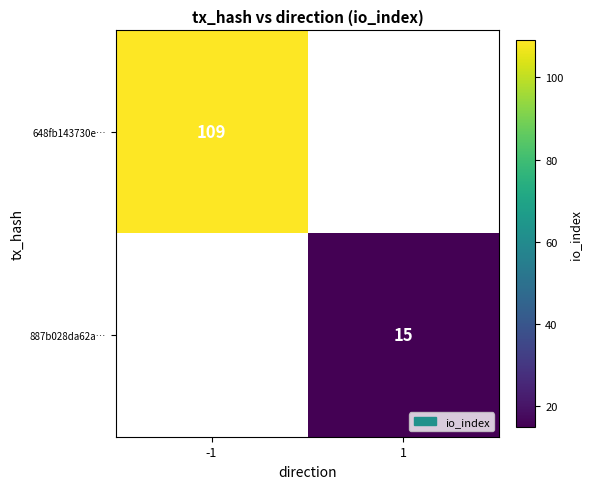

Between 1 and -1, which is larger?

-1